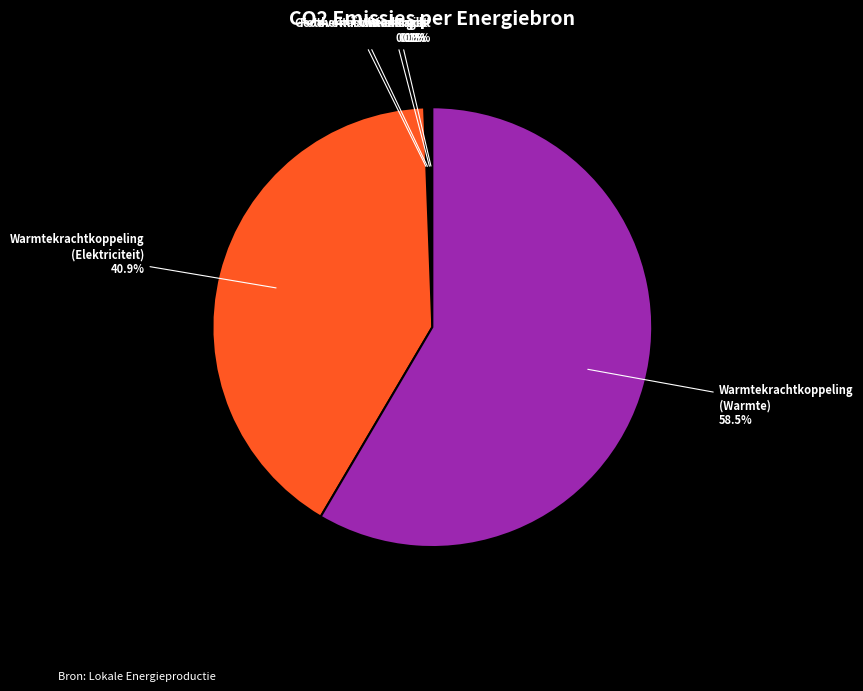

Does any single category account for the majority?

Yes